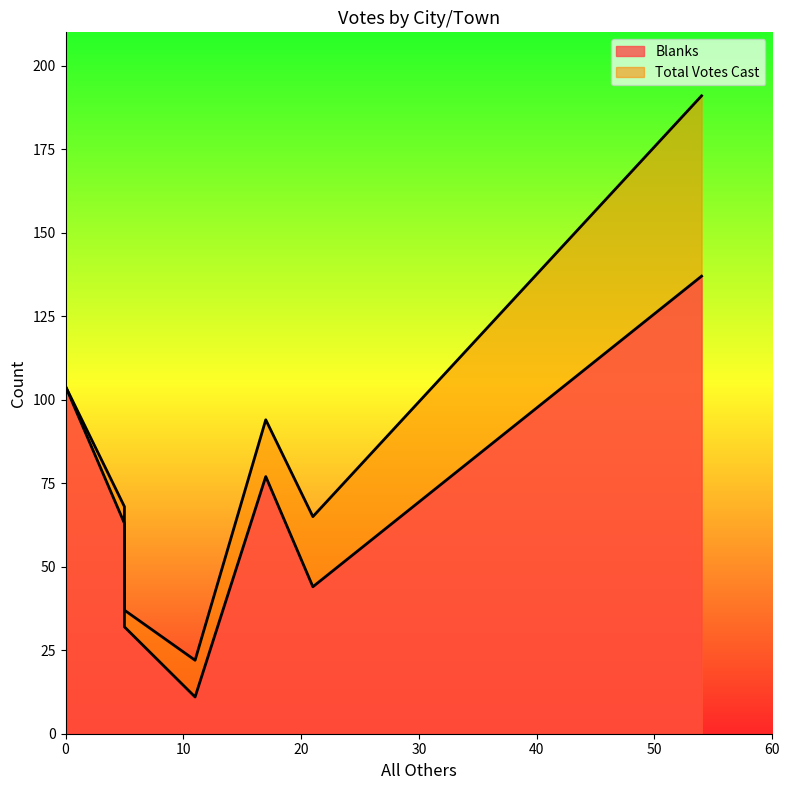

True or false: Total Votes Cast and Blanks cross at least once.

False